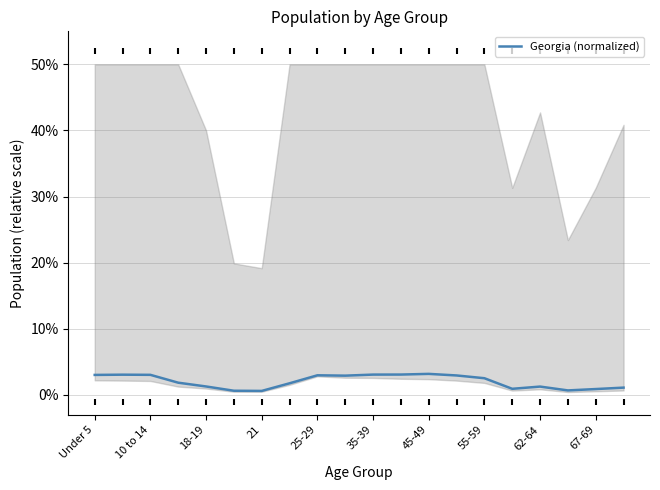

Which has a higher value, 17 or 14?

14